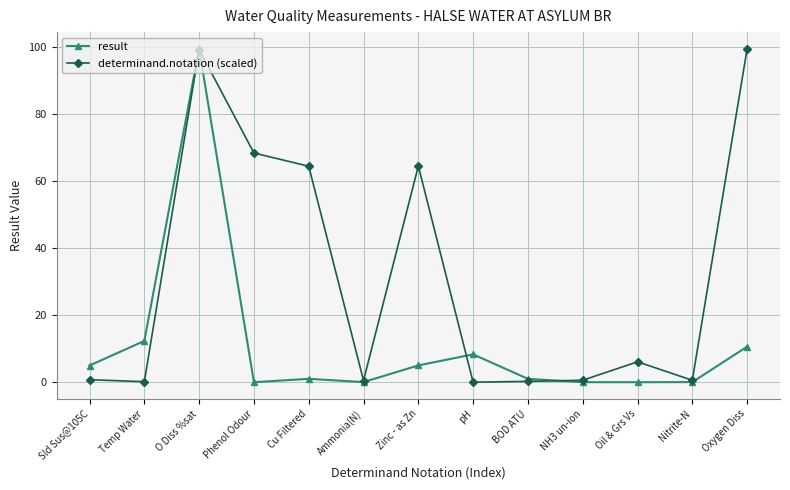

What is the greatest value displayed?

99.4